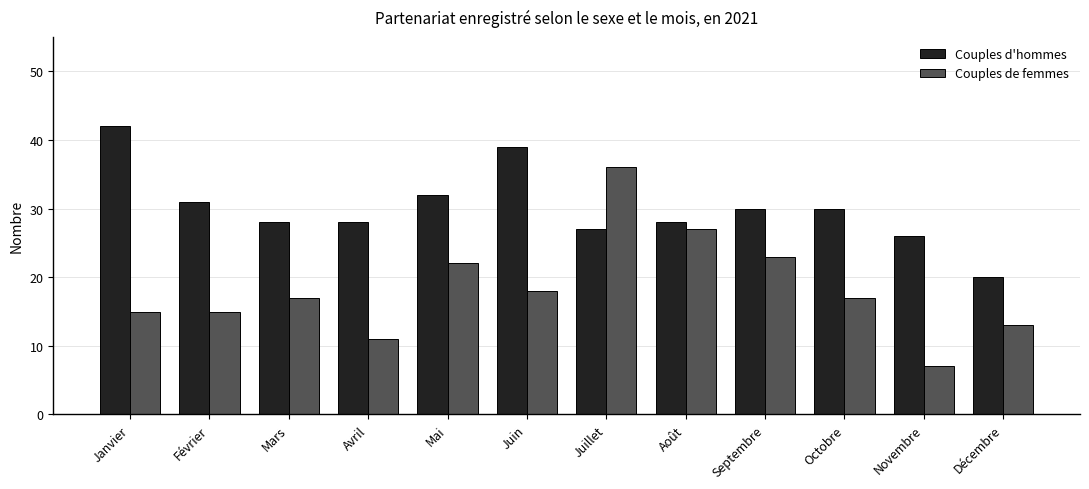

What is the value of the Couples d'hommes bar at the 3rd from the left?

28